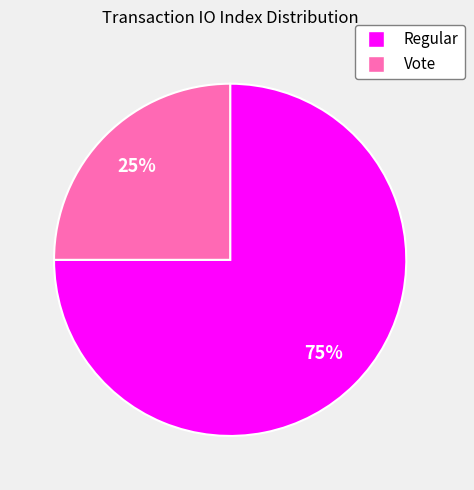

Count the number of slices in the pie.

2